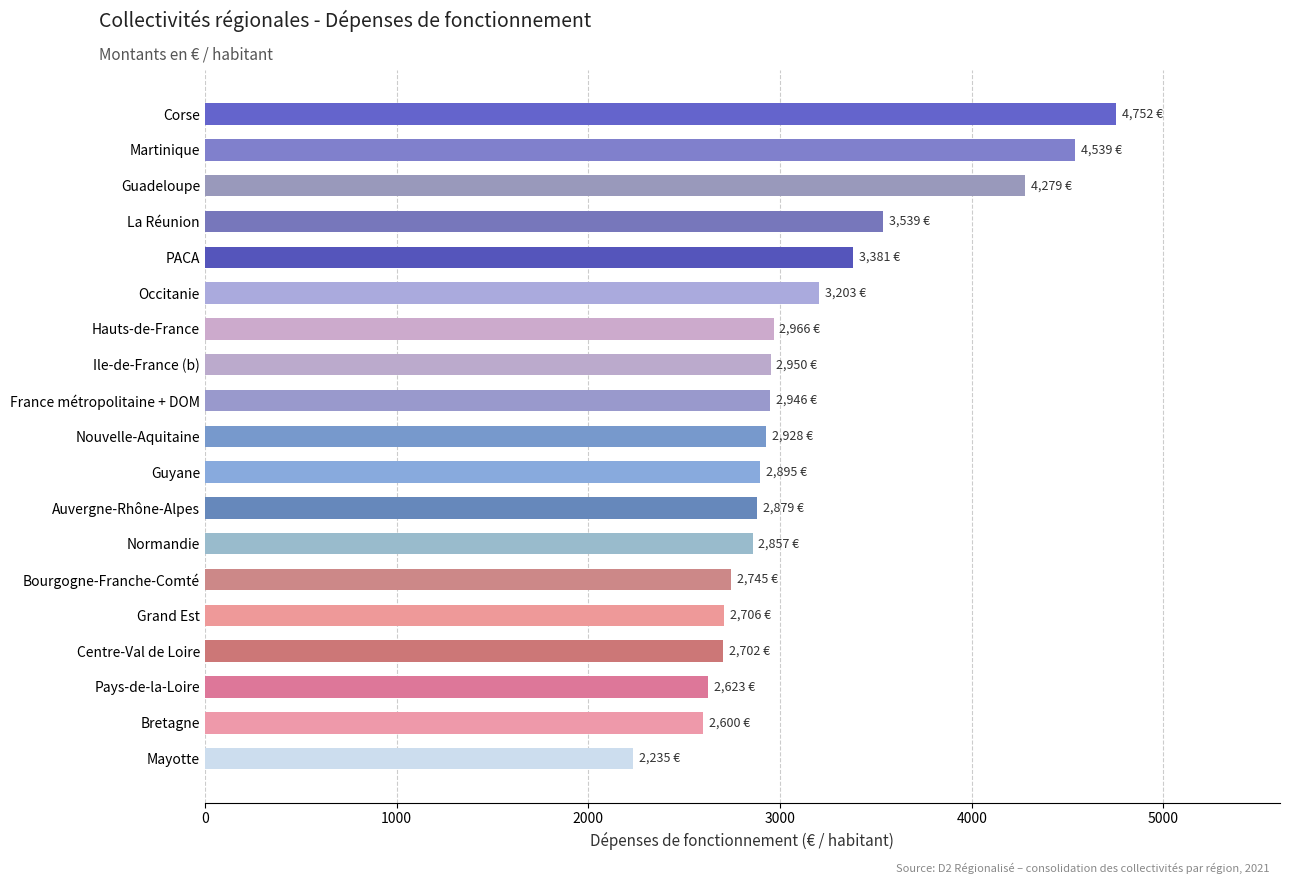

How many bars are there in total?

19